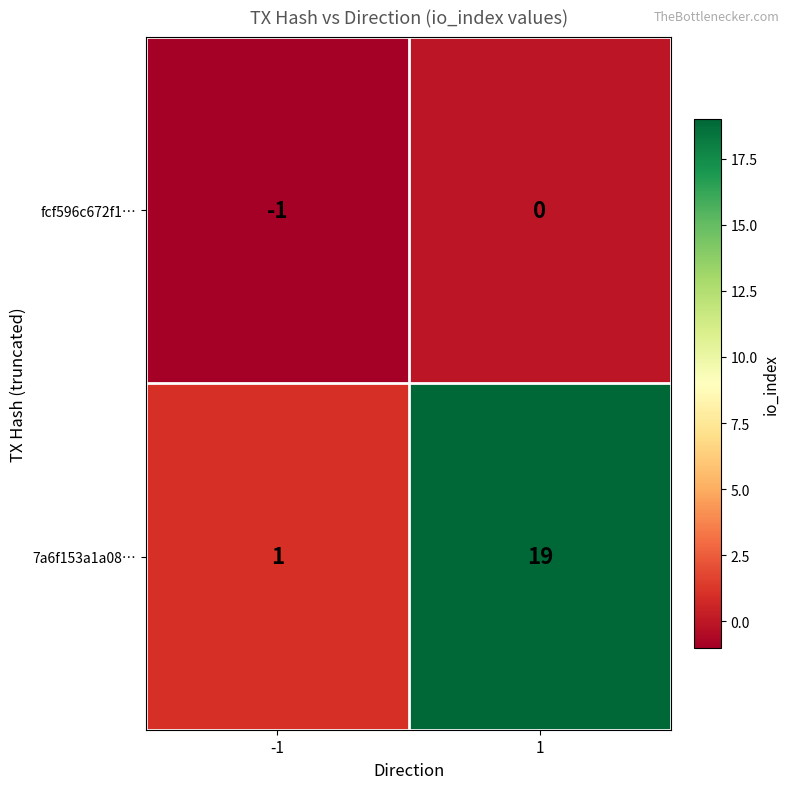

What is the approximate value of 7a6f153a1a08… at 1, to the nearest 5?

20